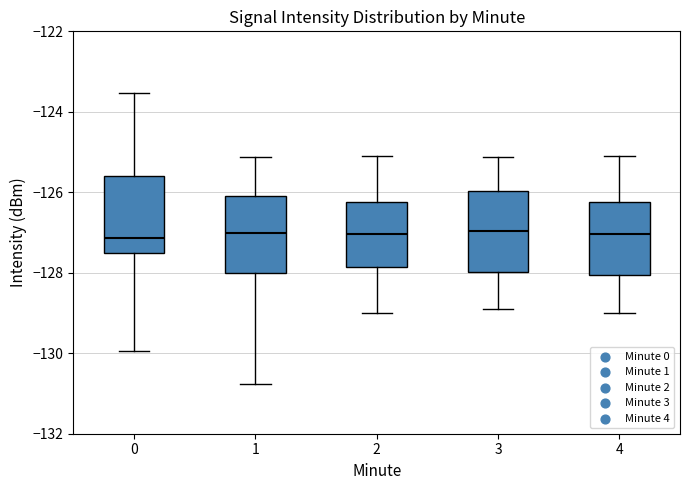

Where is the lower edge of the box at x = 2 on the y-axis? The values are not printed on the chart, so give them approximately, as read against the axis.

-127.8